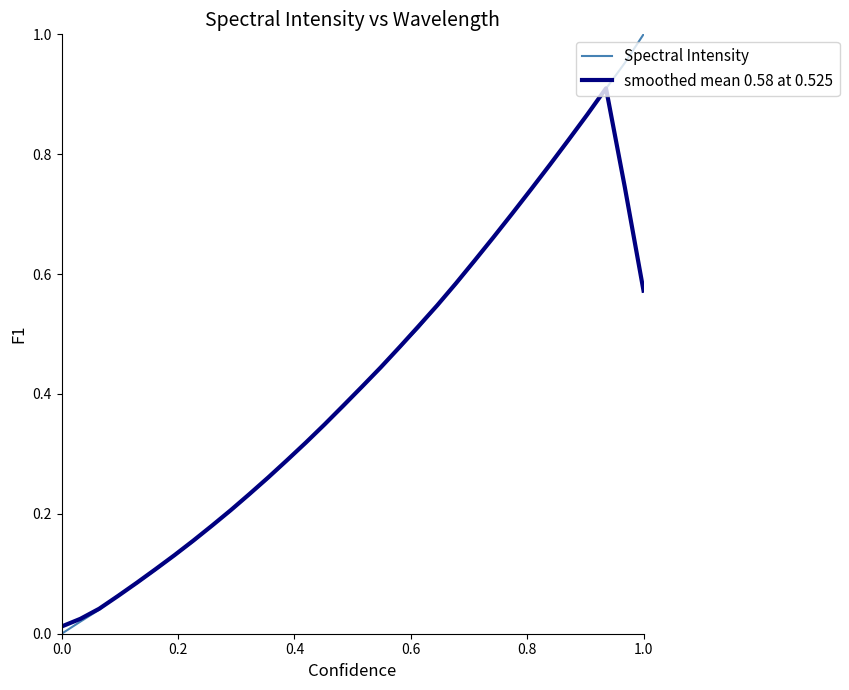

Rank the series by their maximum value, from highest to lowest.

Spectral Intensity, smoothed mean 0.58 at 0.525